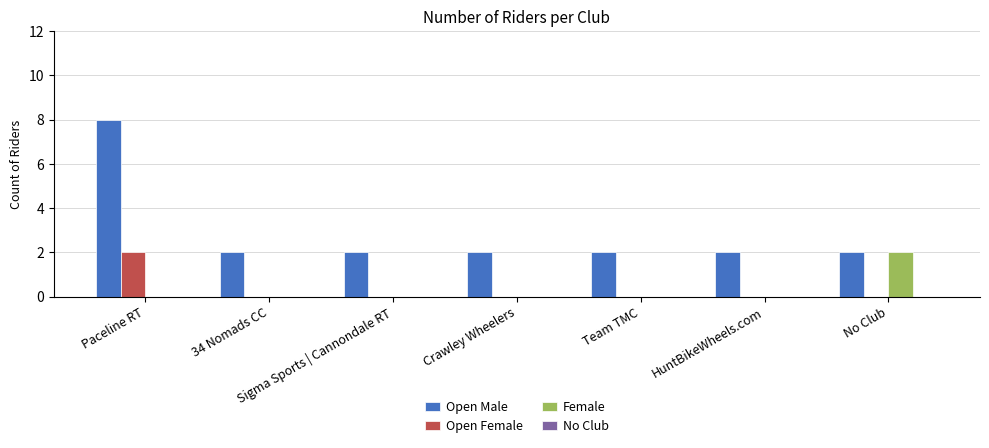

Which series has the largest total across all categories?

Open Male